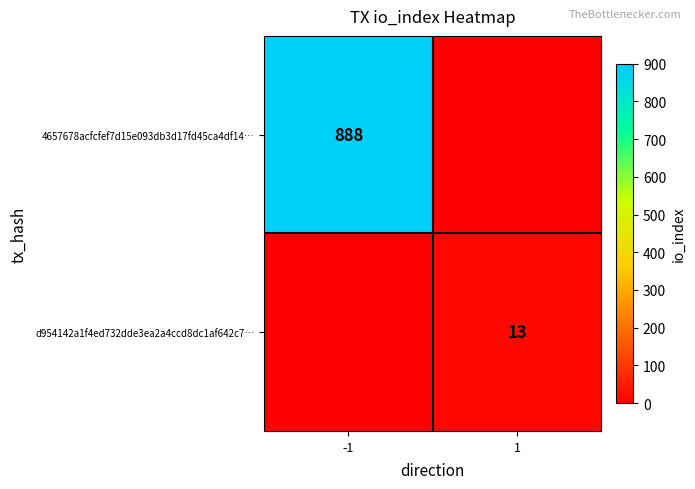

The value of d954142a1f4ed732dde3ea2a4ccd8dc1af642c7… at 1 is 13. True or false?

True